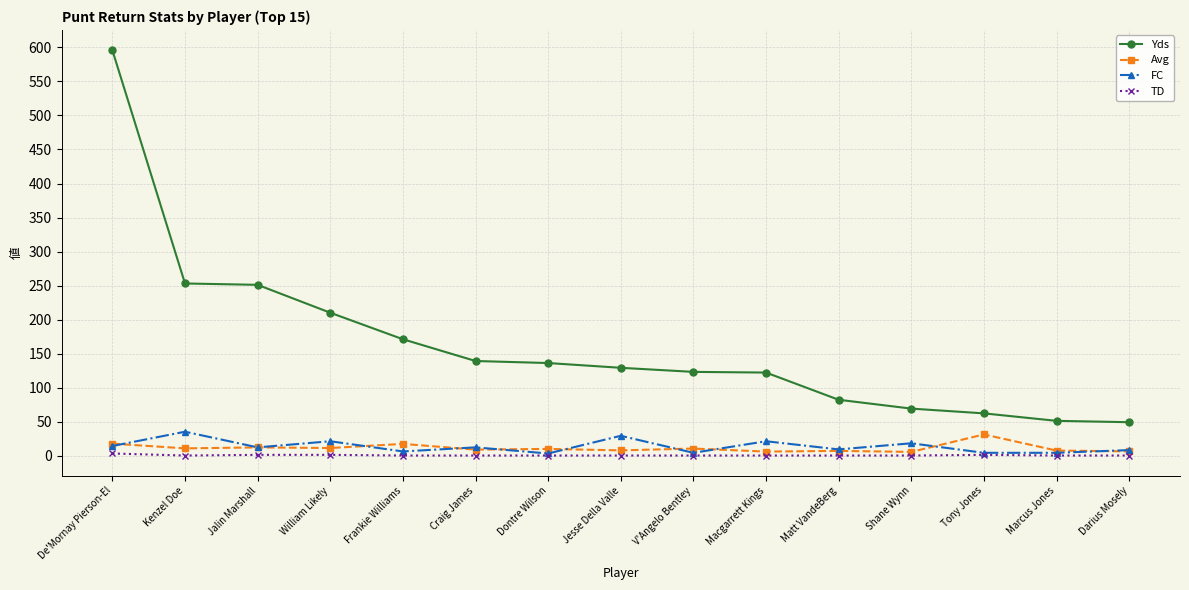

Which series has the widest spread of values?

Yds